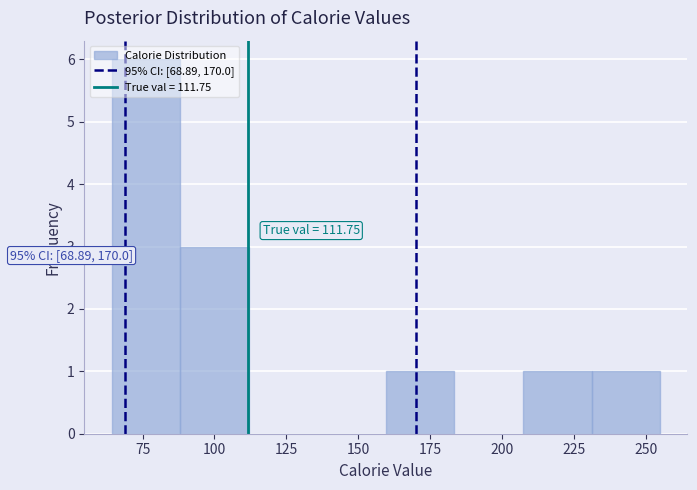

Over which range of the x-axis is the bar tallest?

65 to 90